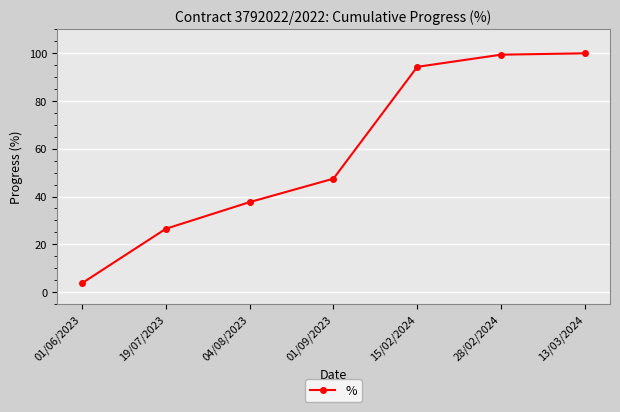

What is the greatest value displayed?

100.0